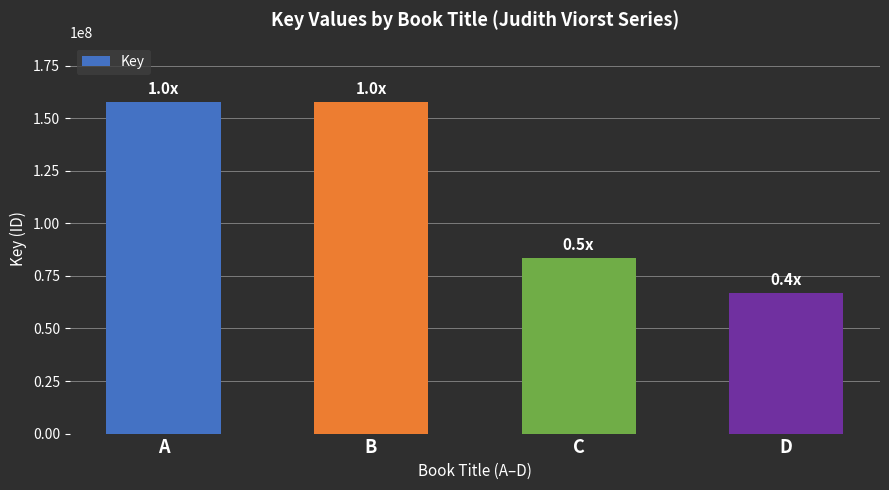

Approximately how many times larger is the value at D compared to C?

0.8